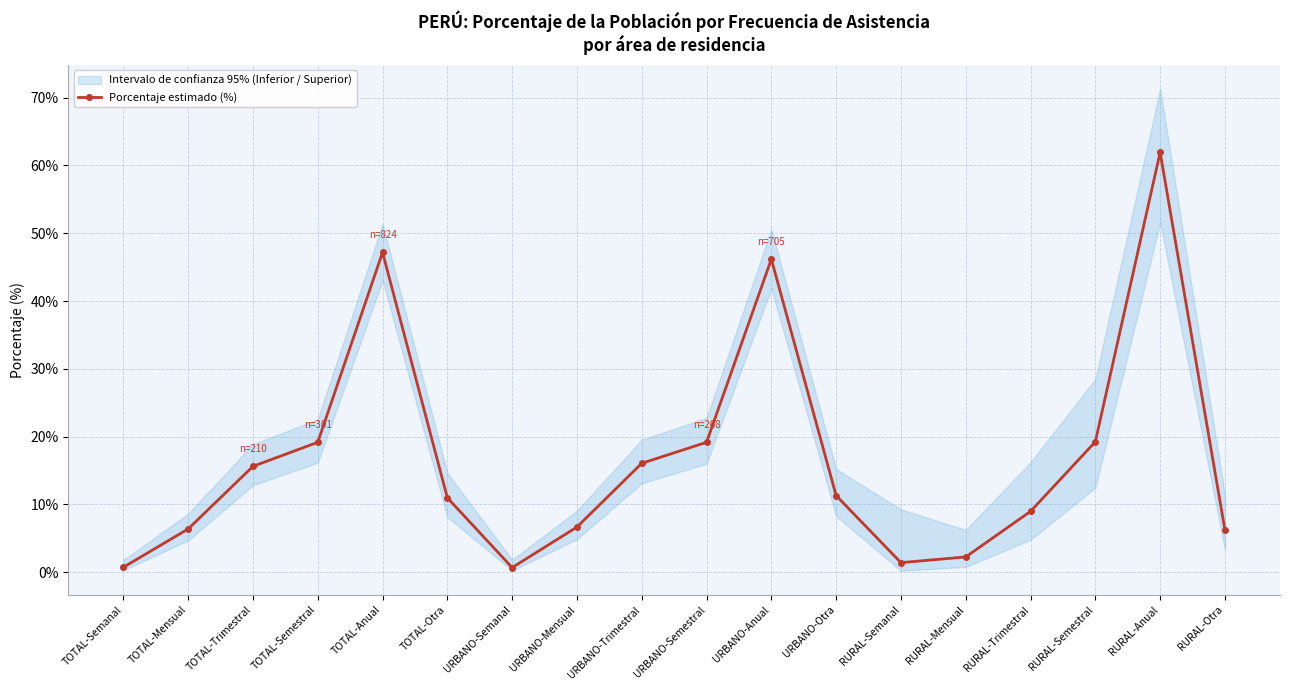

Reading left to right, what are all the values shown in this chart?

TOTAL-Semanal=0.7	TOTAL-Mensual=6.4	TOTAL-Trimestral=15.6	TOTAL-Semestral=19.2	TOTAL-Anual=47.2	TOTAL-Otra=11.0	URBANO-Semanal=0.7	URBANO-Mensual=6.7	URBANO-Trimestral=16.1	URBANO-Semestral=19.2	URBANO-Anual=46.2	URBANO-Otra=11.3	RURAL-Semanal=1.4	RURAL-Mensual=2.2	RURAL-Trimestral=9.0	RURAL-Semestral=19.2	RURAL-Anual=61.9	RURAL-Otra=6.2